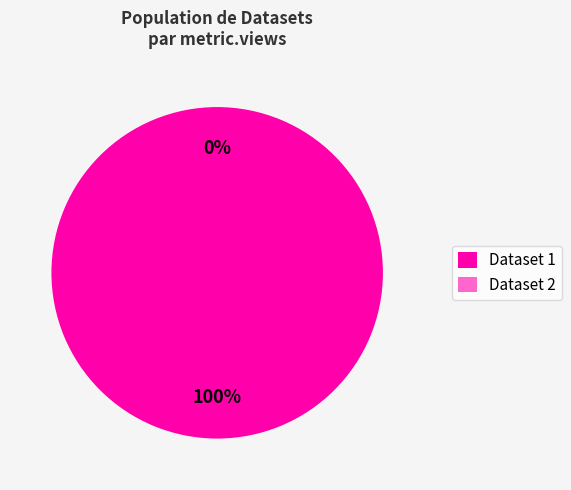

Which slice is the largest?

60d201c00781901deb63326e